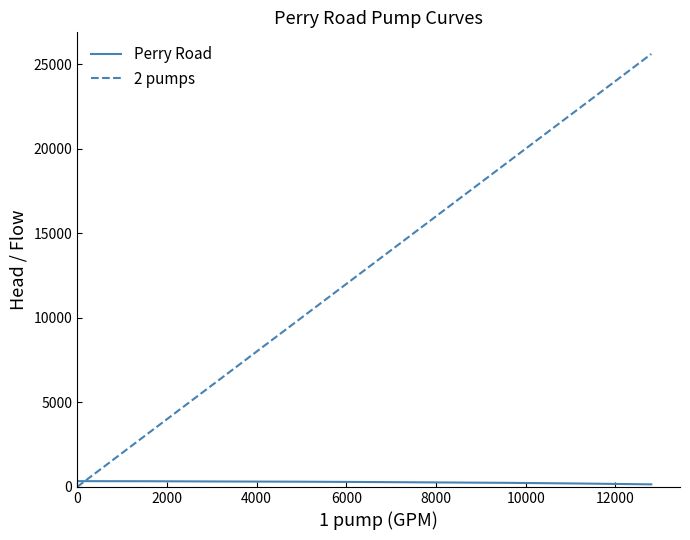

Rank the series by their average value, from lowest to highest.

Perry Road, 2 pumps